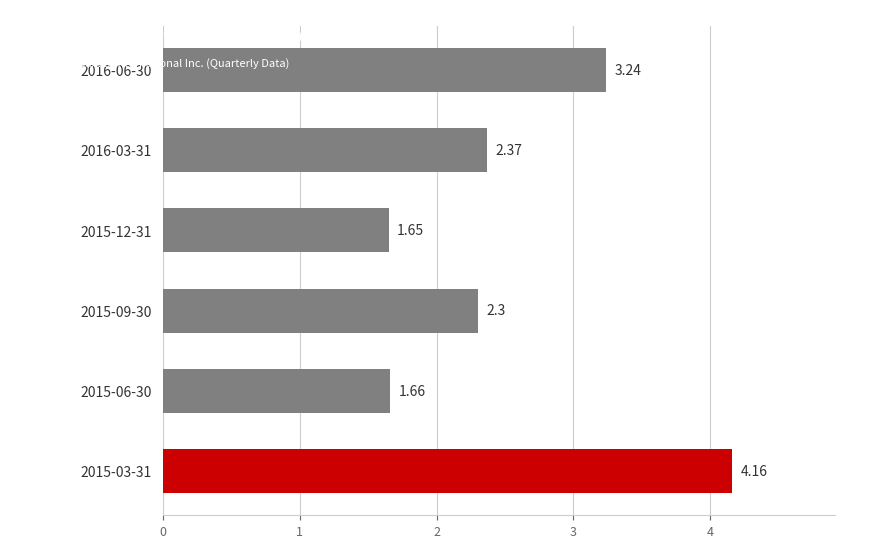

What is the ratio of the value at 2015-12-31 to the value at 2015-06-30?

1.0